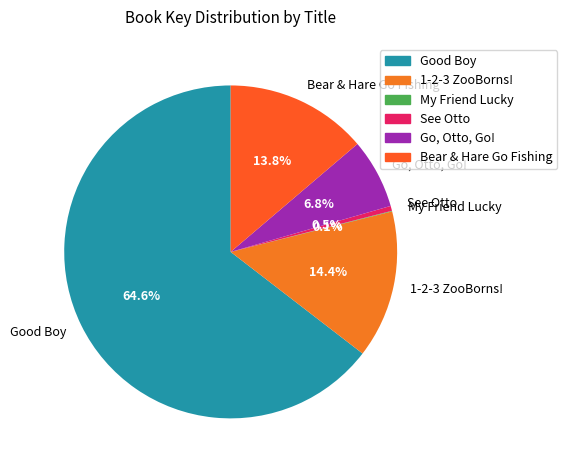

To the nearest percent, what portion does Go, Otto, Go! represent?

7%